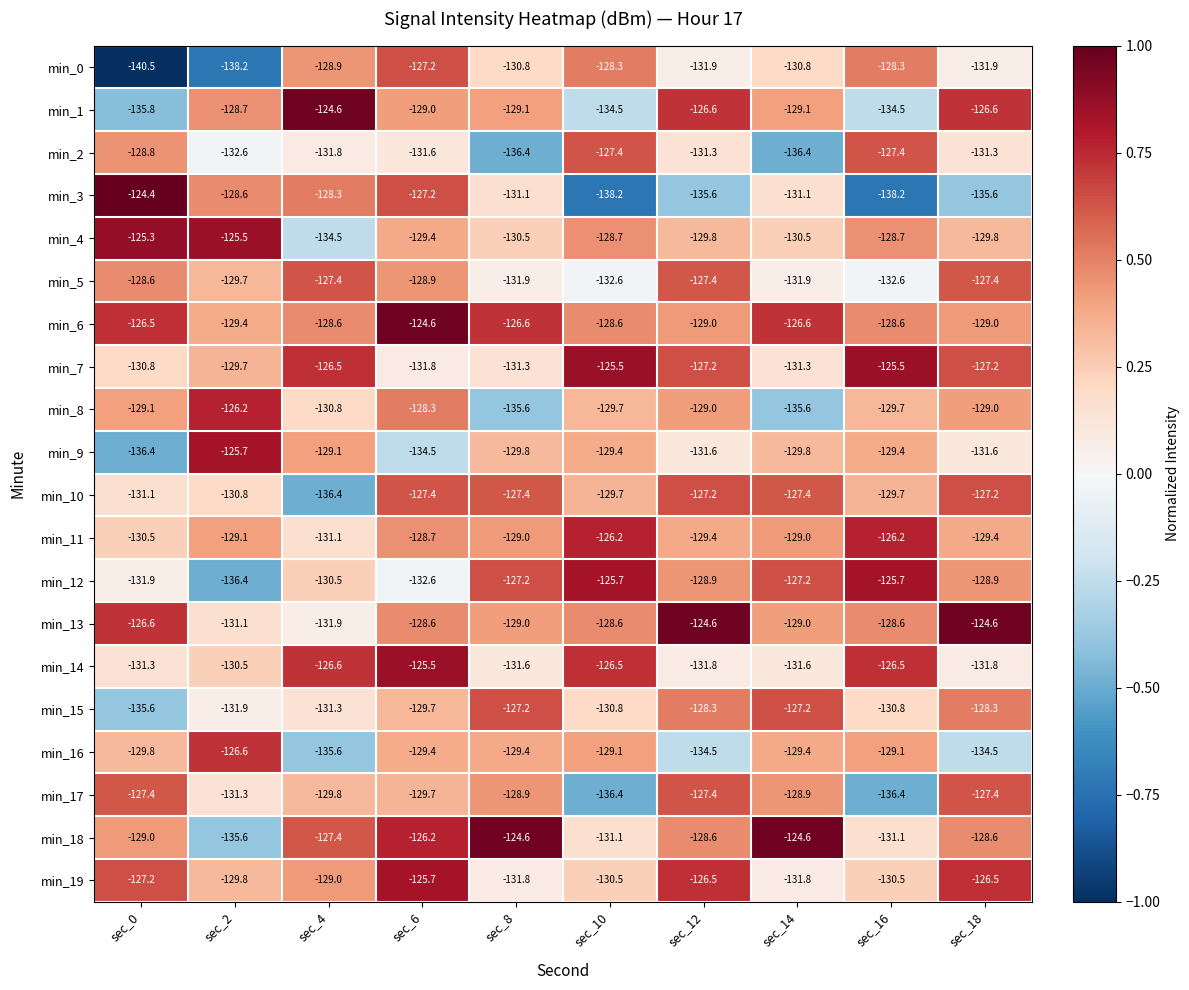

How many data points does each series have?

10